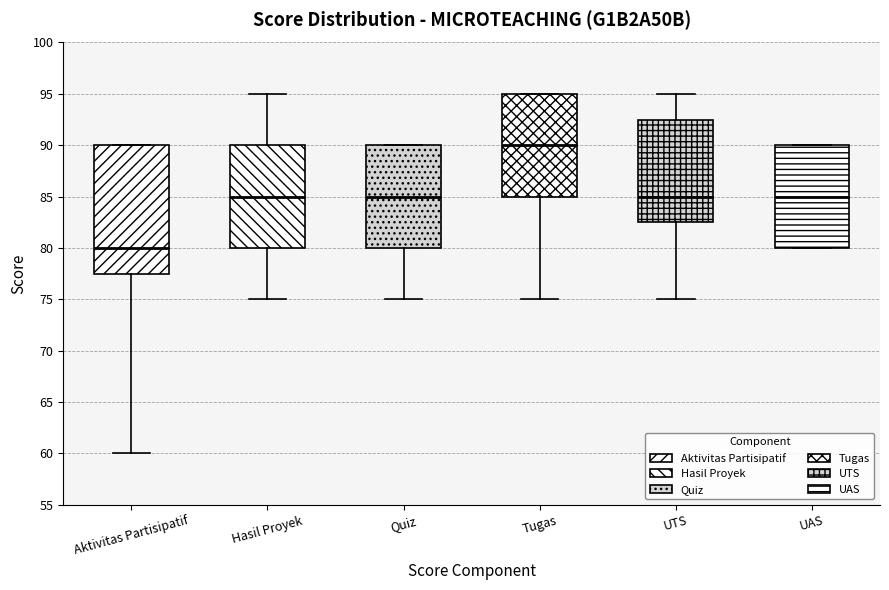

Which box's median line is the lowest?

Aktivitas Partisipatif